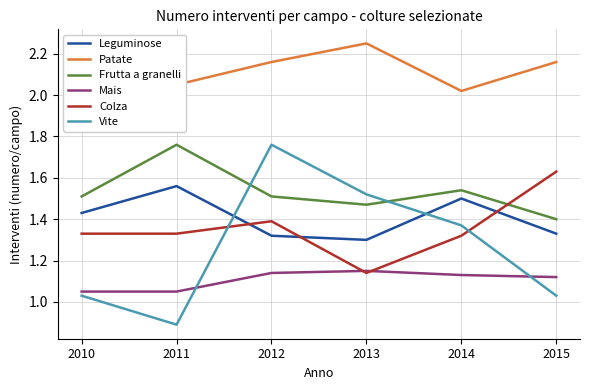

Which series has the largest range (max minus min)?

Vite